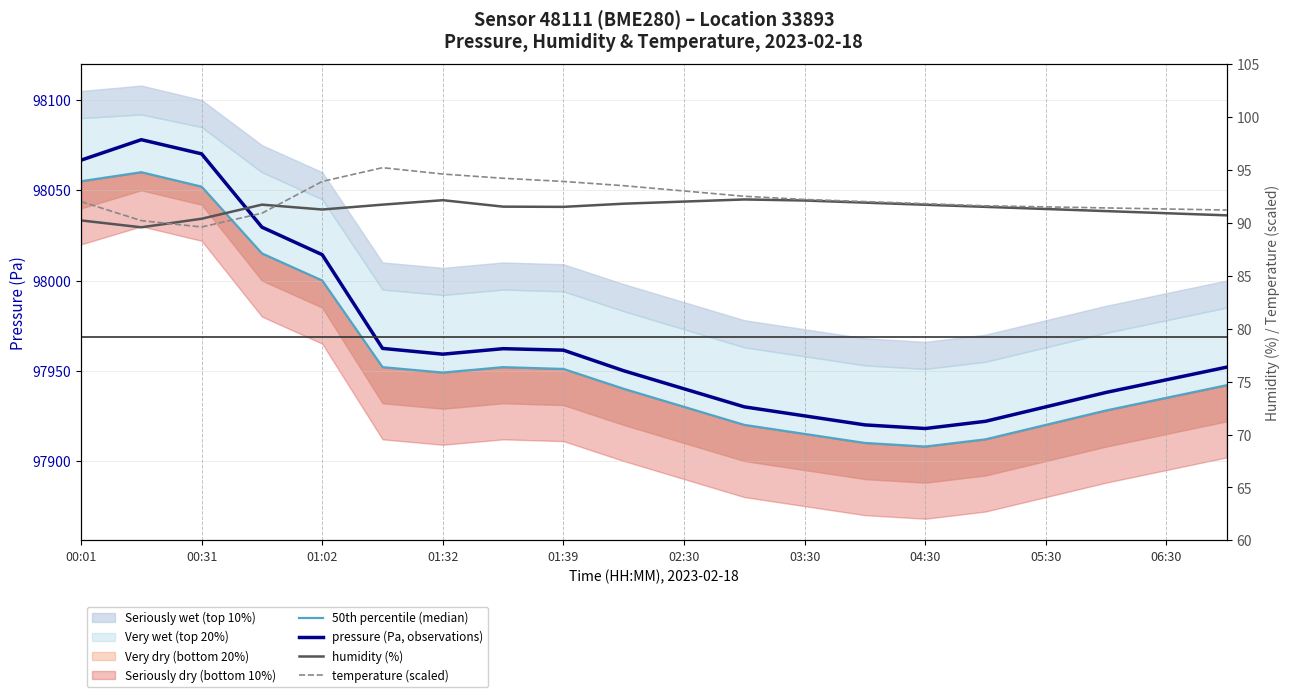

At which label does 50th percentile (median) first exceed 97942?

00:01